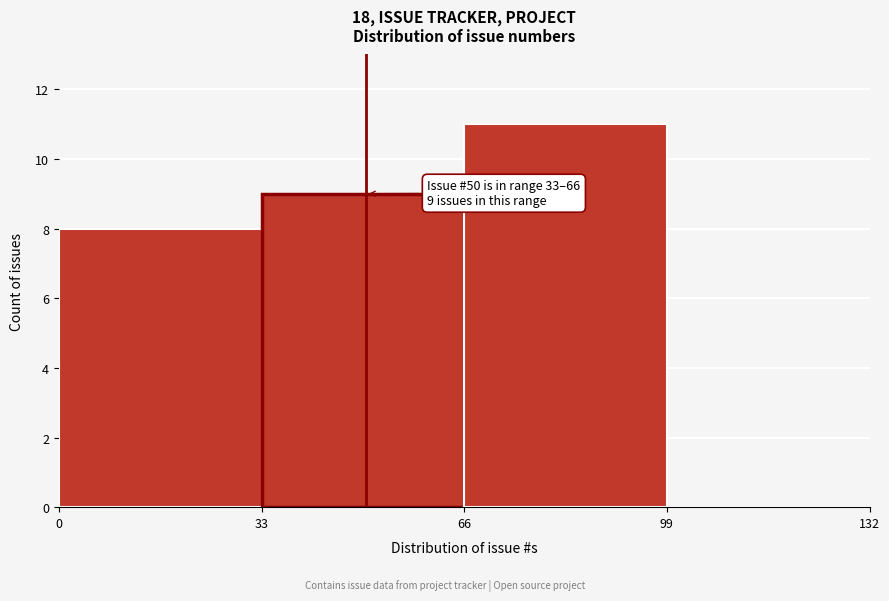

Over which range of the x-axis is the bar tallest?

66 to 99